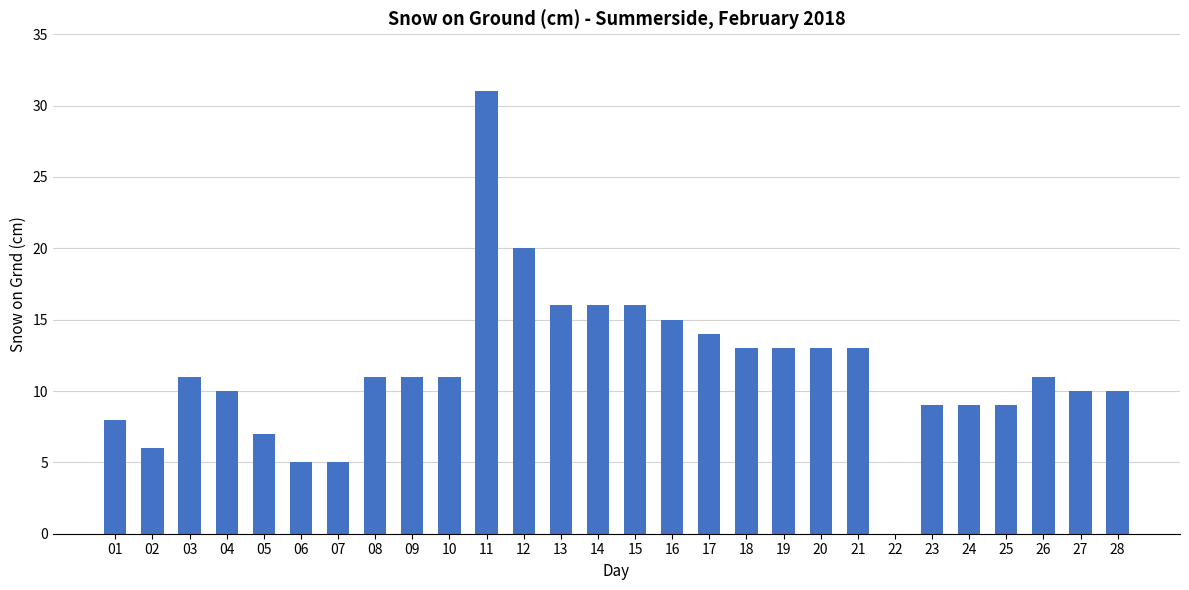

Approximately how many times larger is the value at 27 compared to 17?

0.7